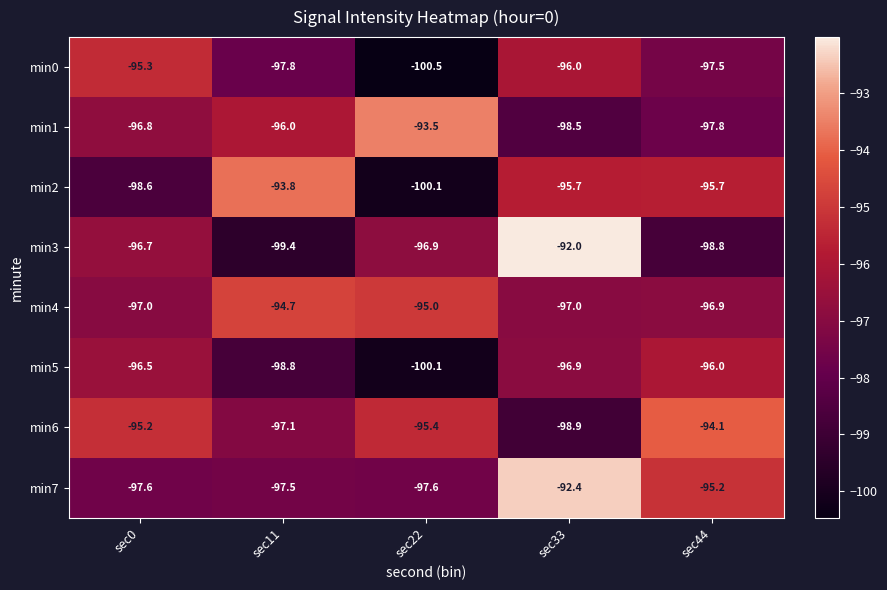

What is the minimum value shown in the chart?

-100.5